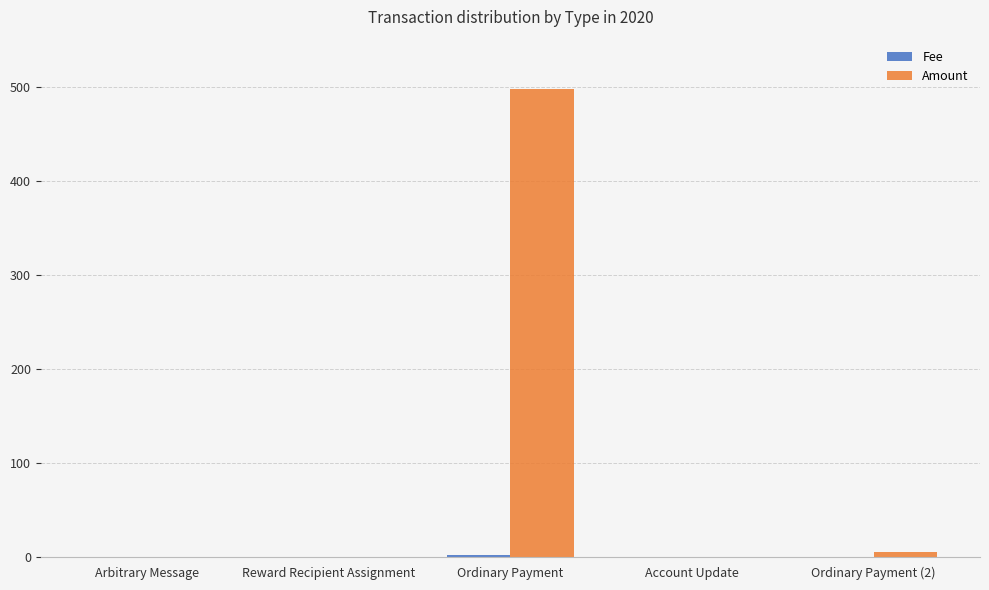

Between Ordinary Payment and Account Update, which series saw the biggest shift?

Amount